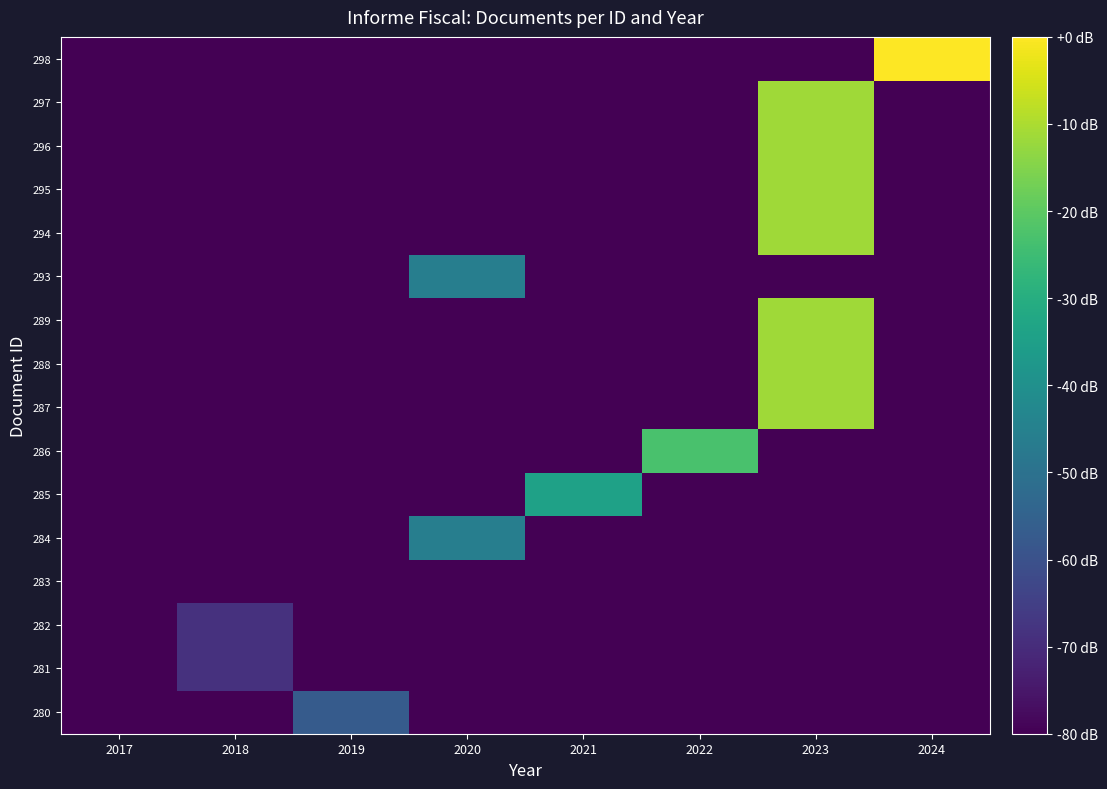

Reading left to right, transcribe all the data shown in this chart.

280: 2017=-80.0	2018=-80.0	2019=-57.1	2020=-80.0	2021=-80.0	2022=-80.0	2023=-80.0	2024=-80.0
281: 2017=-80.0	2018=-68.6	2019=-80.0	2020=-80.0	2021=-80.0	2022=-80.0	2023=-80.0	2024=-80.0
282: 2017=-80.0	2018=-68.6	2019=-80.0	2020=-80.0	2021=-80.0	2022=-80.0	2023=-80.0	2024=-80.0
283: 2017=-80.0	2018=-80.0	2019=-80.0	2020=-80.0	2021=-80.0	2022=-80.0	2023=-80.0	2024=-80.0
284: 2017=-80.0	2018=-80.0	2019=-80.0	2020=-45.7	2021=-80.0	2022=-80.0	2023=-80.0	2024=-80.0
285: 2017=-80.0	2018=-80.0	2019=-80.0	2020=-80.0	2021=-34.3	2022=-80.0	2023=-80.0	2024=-80.0
286: 2017=-80.0	2018=-80.0	2019=-80.0	2020=-80.0	2021=-80.0	2022=-22.9	2023=-80.0	2024=-80.0
287: 2017=-80.0	2018=-80.0	2019=-80.0	2020=-80.0	2021=-80.0	2022=-80.0	2023=-11.4	2024=-80.0
288: 2017=-80.0	2018=-80.0	2019=-80.0	2020=-80.0	2021=-80.0	2022=-80.0	2023=-11.4	2024=-80.0
289: 2017=-80.0	2018=-80.0	2019=-80.0	2020=-80.0	2021=-80.0	2022=-80.0	2023=-11.4	2024=-80.0
293: 2017=-80.0	2018=-80.0	2019=-80.0	2020=-45.7	2021=-80.0	2022=-80.0	2023=-80.0	2024=-80.0
294: 2017=-80.0	2018=-80.0	2019=-80.0	2020=-80.0	2021=-80.0	2022=-80.0	2023=-11.4	2024=-80.0
295: 2017=-80.0	2018=-80.0	2019=-80.0	2020=-80.0	2021=-80.0	2022=-80.0	2023=-11.4	2024=-80.0
296: 2017=-80.0	2018=-80.0	2019=-80.0	2020=-80.0	2021=-80.0	2022=-80.0	2023=-11.4	2024=-80.0
297: 2017=-80.0	2018=-80.0	2019=-80.0	2020=-80.0	2021=-80.0	2022=-80.0	2023=-11.4	2024=-80.0
298: 2017=-80.0	2018=-80.0	2019=-80.0	2020=-80.0	2021=-80.0	2022=-80.0	2023=-80.0	2024=0.0